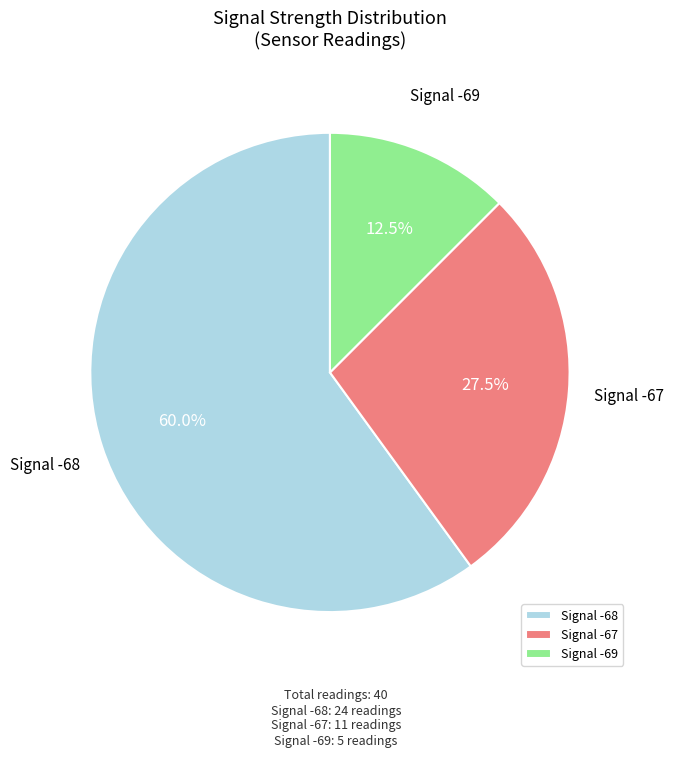

To the nearest percent, what is the average slice percentage?

33%